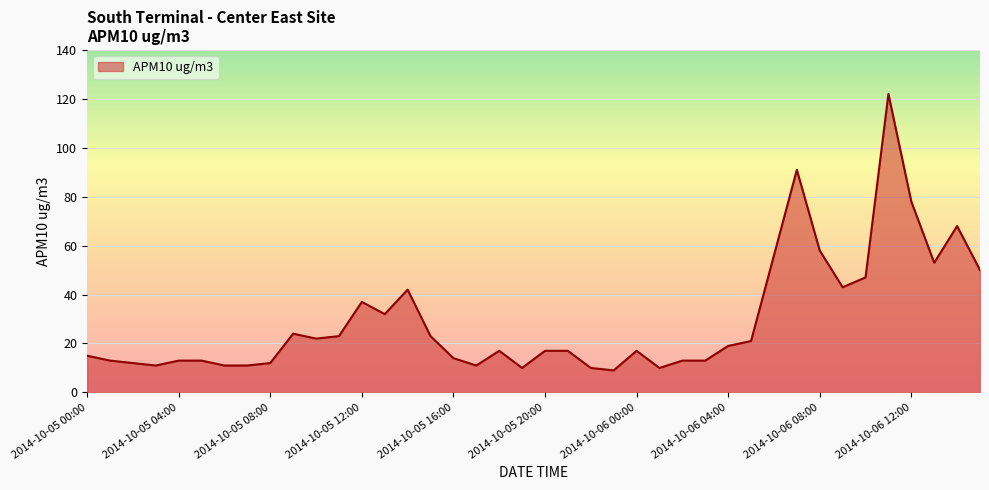

What is the difference between the maximum and minimum values?

113